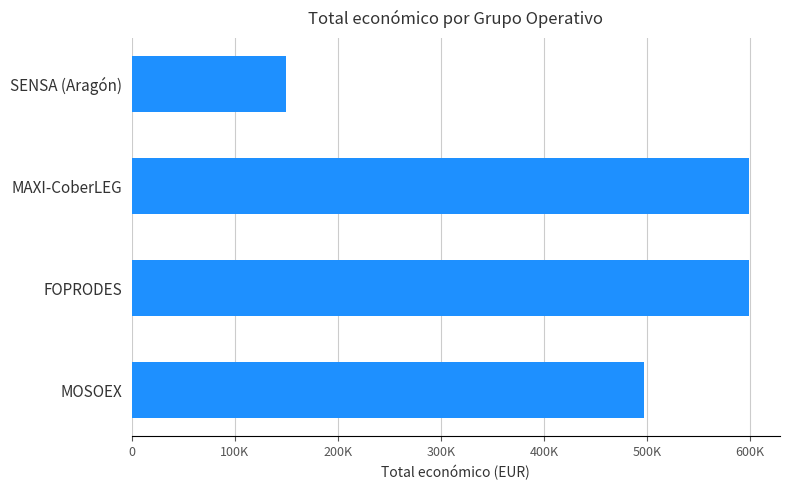

Does the chart contain stacked bars?

No